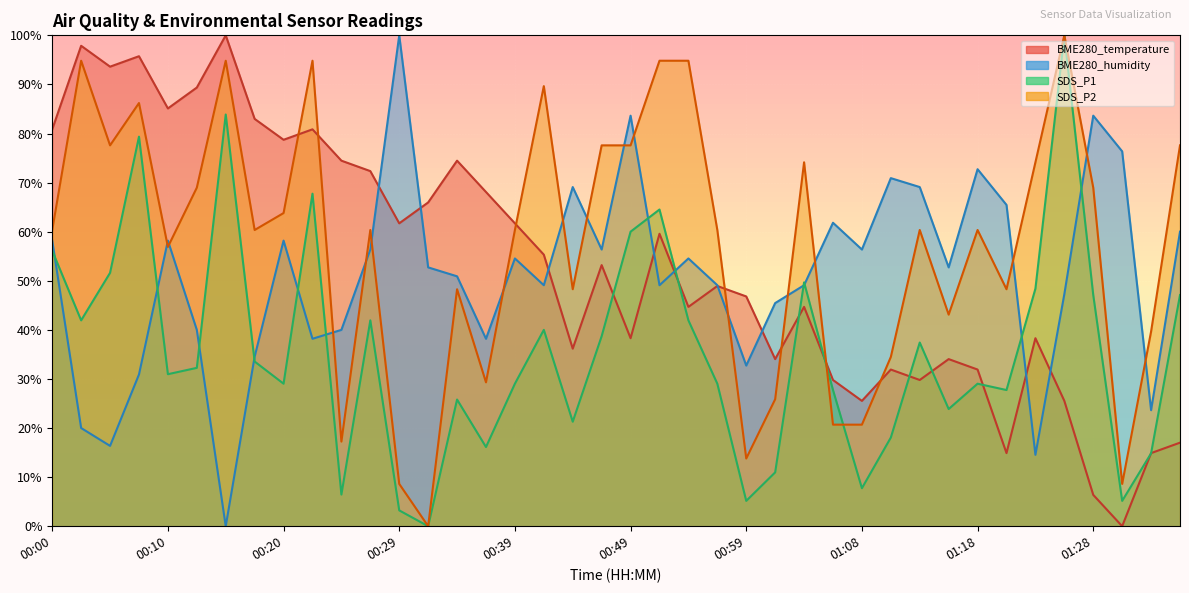

At which category does the chart reach its peak across all series?

00:15